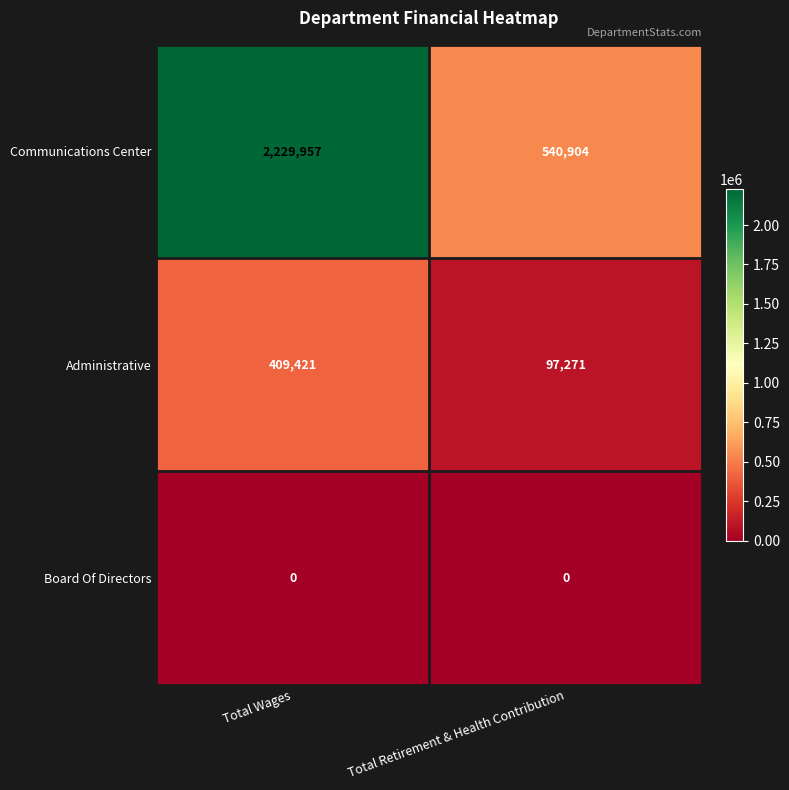

Reading left to right, list all the values displayed in this chart.

Communications Center: 2229957	540904
Administrative: 409421	97271
Board Of Directors: 0	0